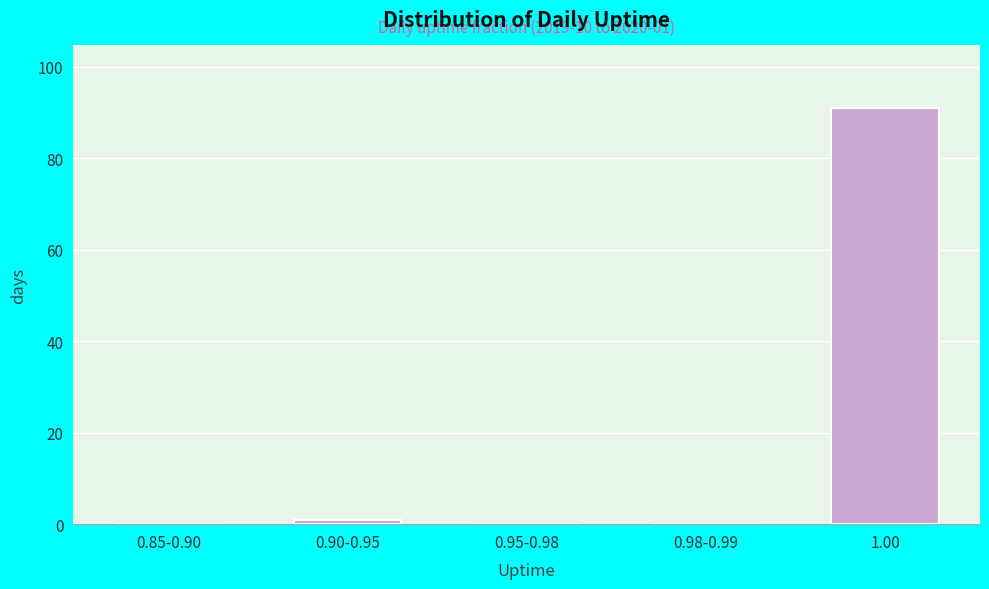

Reading left to right, list all the values displayed in this chart.

0.85-0.90=0	0.90-0.95=1	0.95-0.98=0	0.98-0.99=0	1.00=91